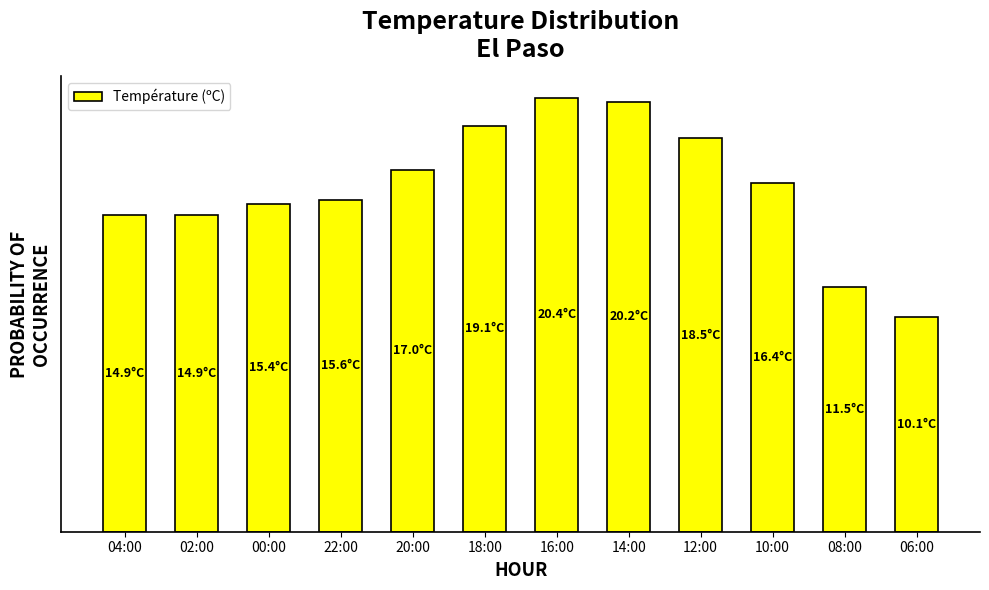

What is the label of the 4th bar from the left?

22:00